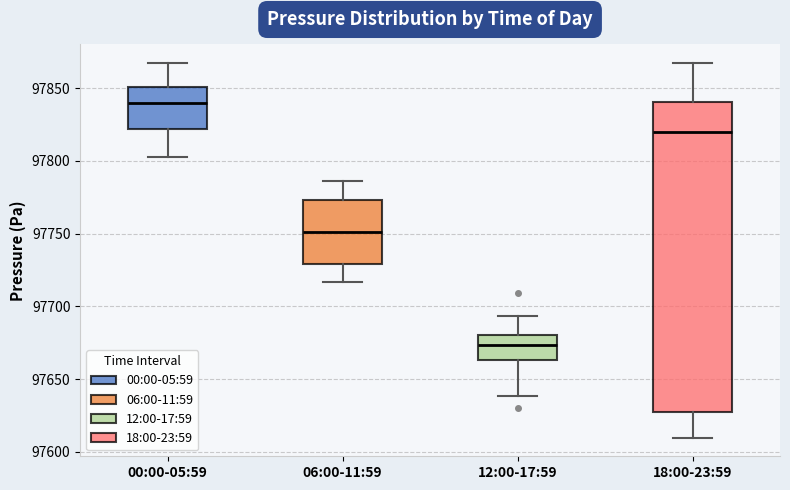

Reading left to right, transcribe this box plot: for each box, give where its median line is, the range the box spans, and where its two whiskers end, as read against the y-axis. The values are not printed on the chart, so give them approximately, as read against the axis.

00:00-05:59: median 97840, box 97820 to 97850, whiskers 97805 to 97865
06:00-11:59: median 97750, box 97730 to 97775, whiskers 97715 to 97785
12:00-17:59: median 97675, box 97665 to 97680, whiskers 97640 to 97695
18:00-23:59: median 97820, box 97625 to 97840, whiskers 97610 to 97865